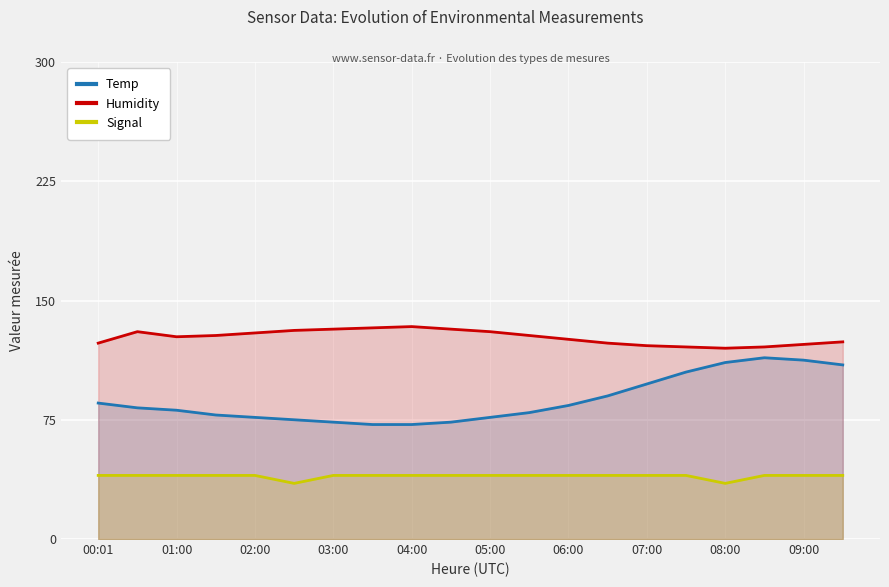

List the series in order of their overall mean, lowest first.

Signal, Temp, Humidity